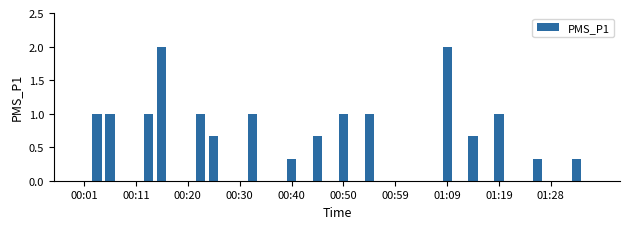

How many data points does each series have?

40